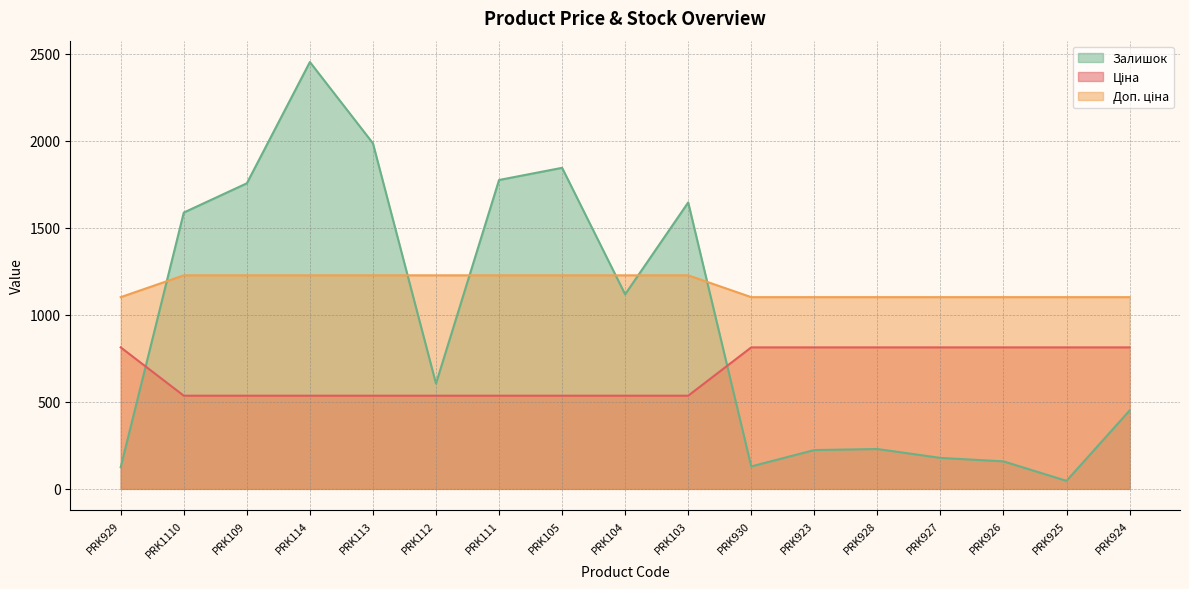

Where is the first local minimum for Залишок?

PRK112